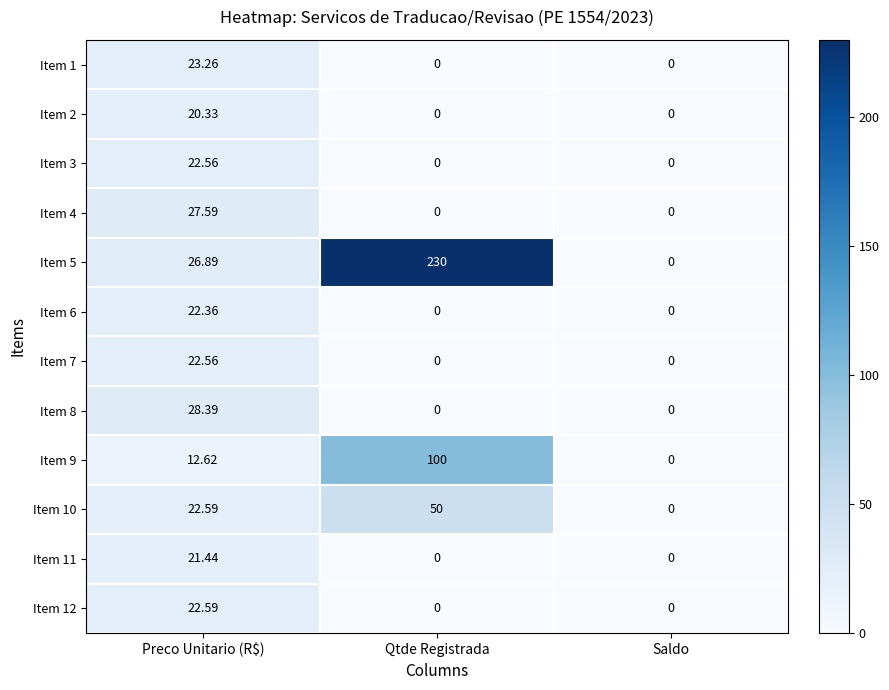

At which label does Item 5 first exceed 26?

Preco Unitario (R$)